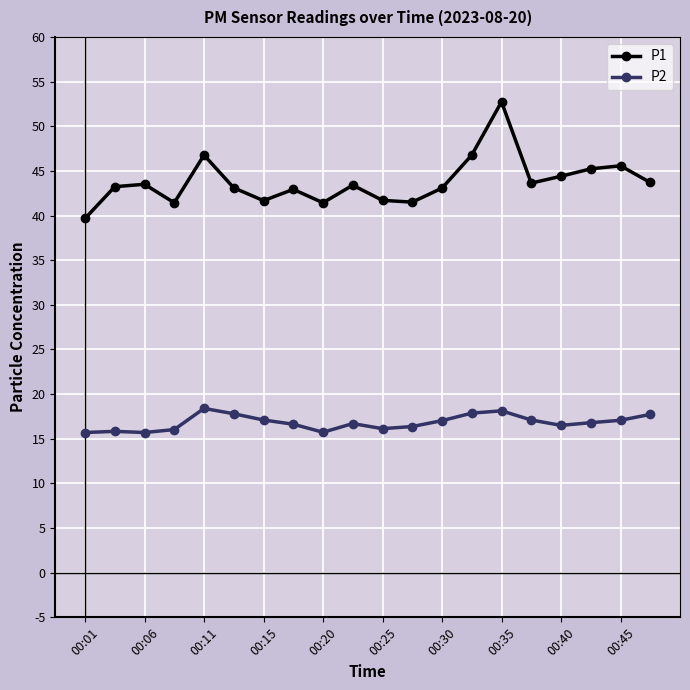

What is the minimum value for P2?

15.7